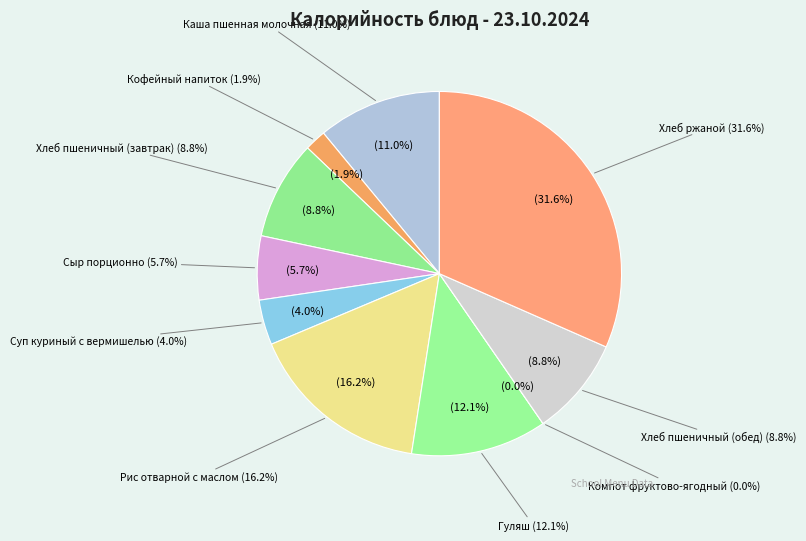

How many slices are in this pie chart?

10